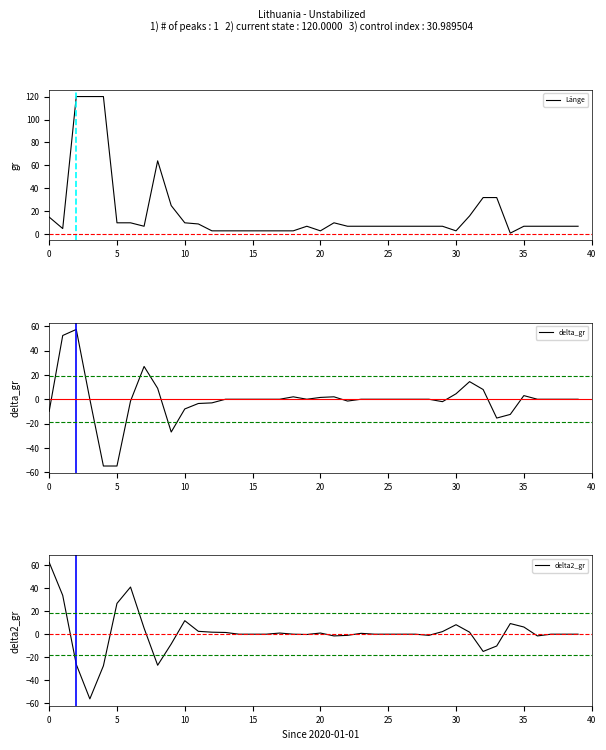

How many values in the delta2_gr series are below 0?

12